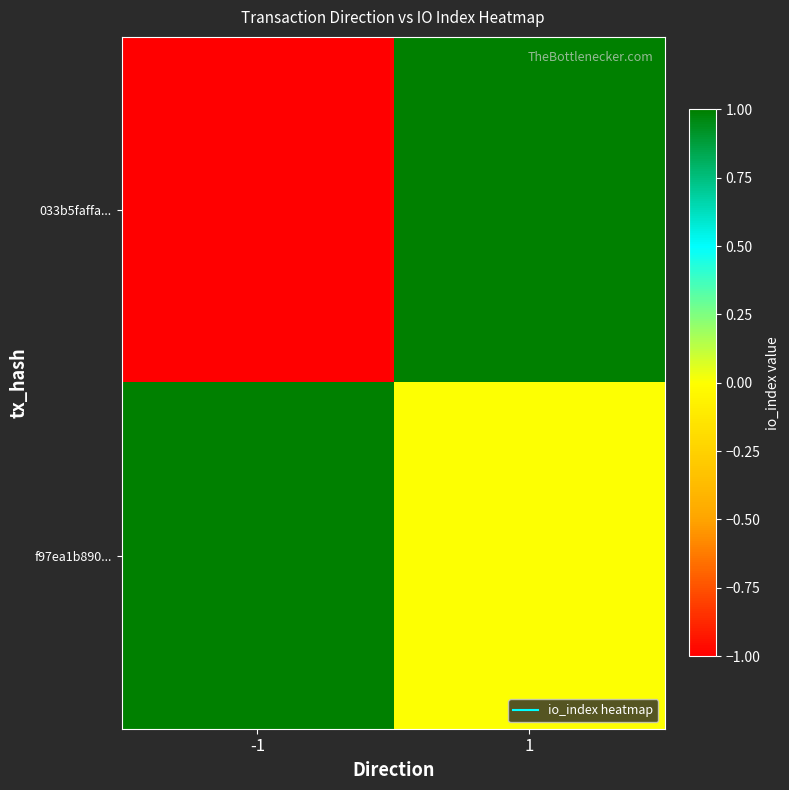

Which label corresponds to the smallest value in the chart?

-1